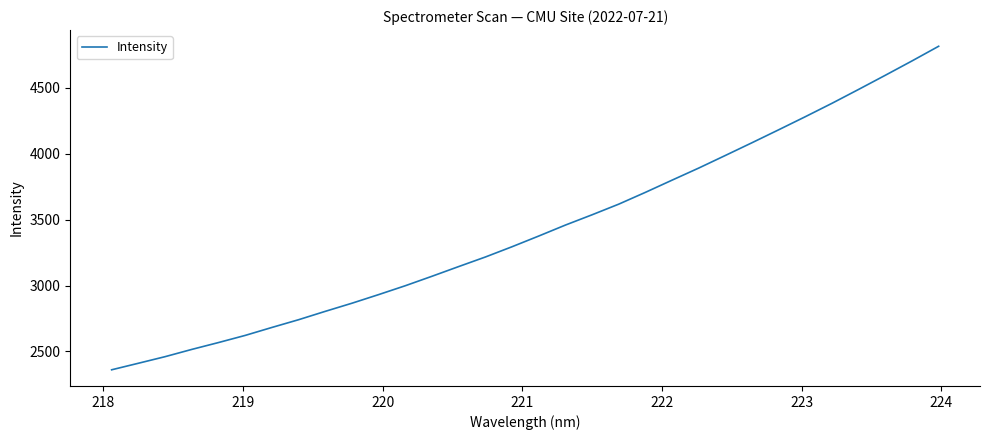

What is the difference between the maximum and minimum values?

2454.8